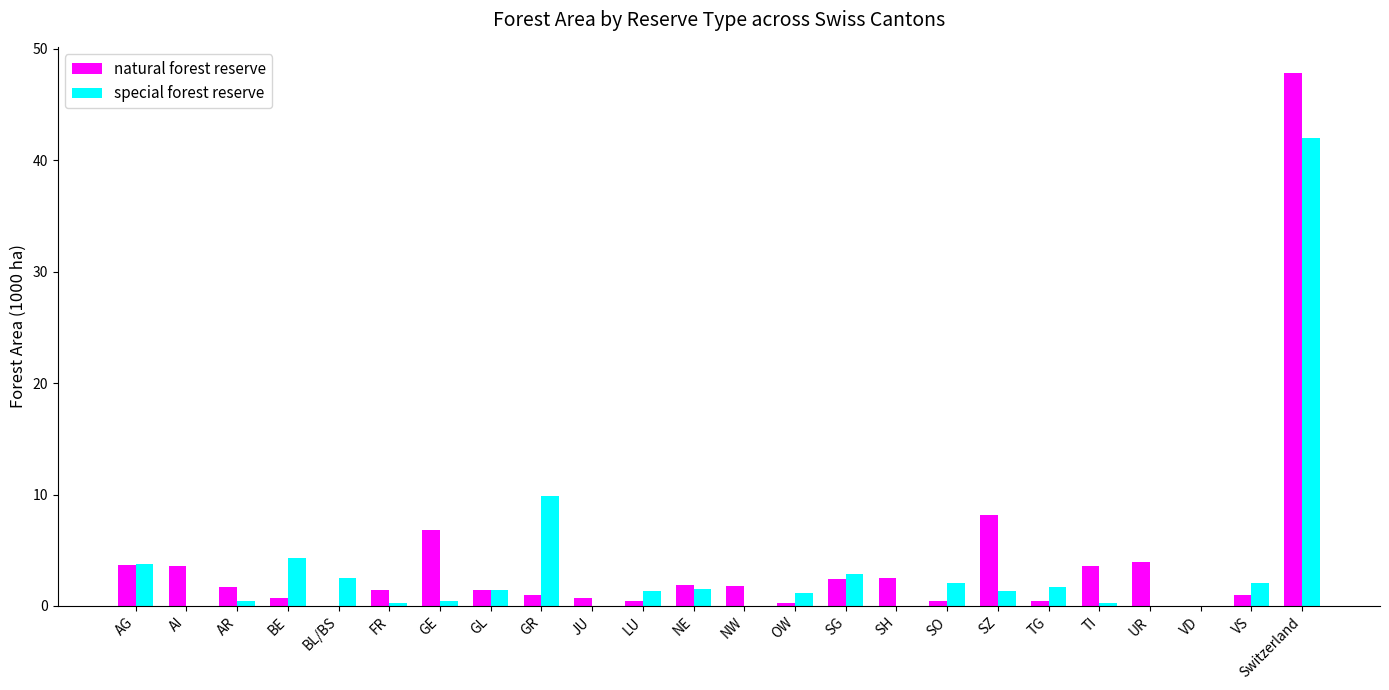

The special forest reserve series shows 1.5 at NE. True or false?

True